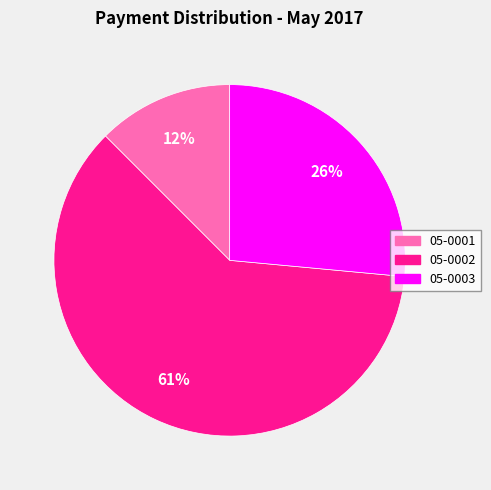

To the nearest percent, what is the difference between the largest and smallest slice percentages?

49%